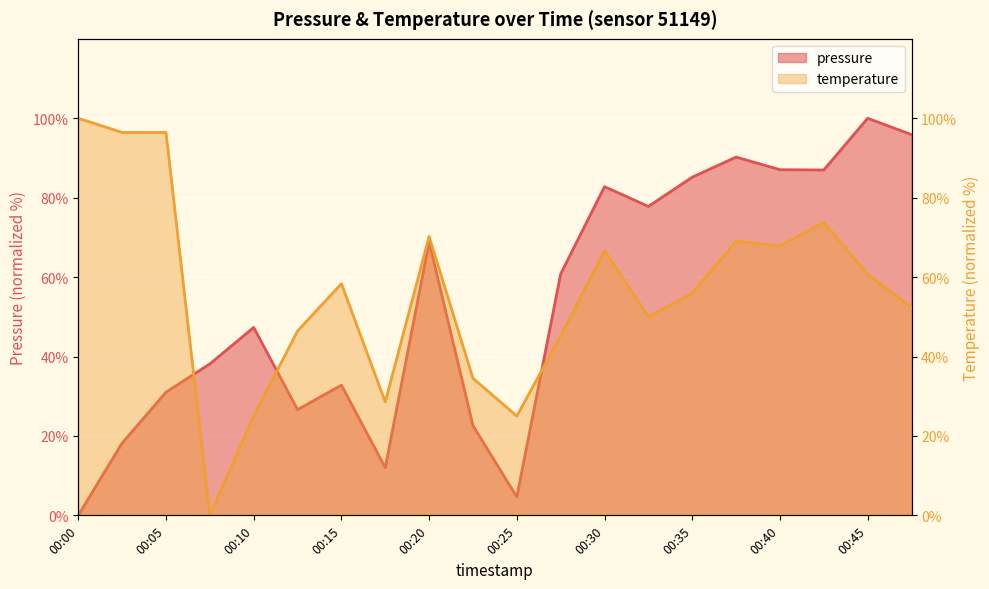

What is the value of the temperature point at the 13th from the left?

66.7